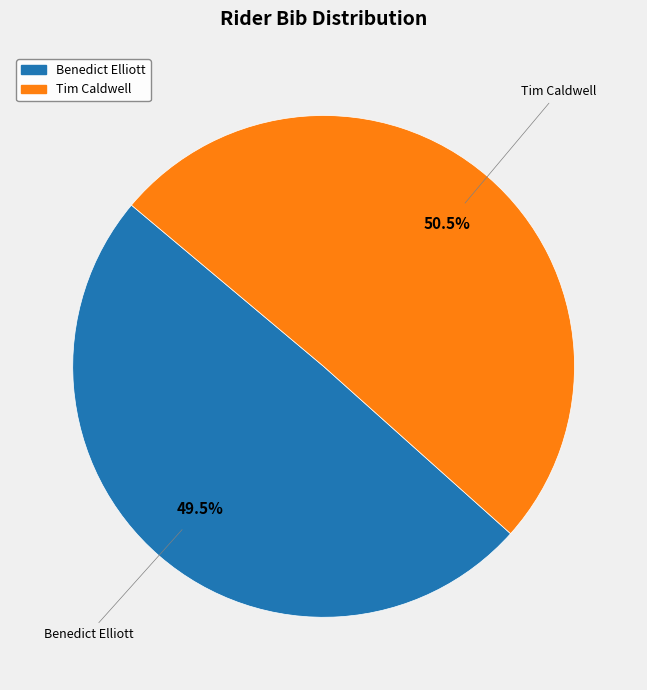

Which slice is the largest?

Tim Caldwell